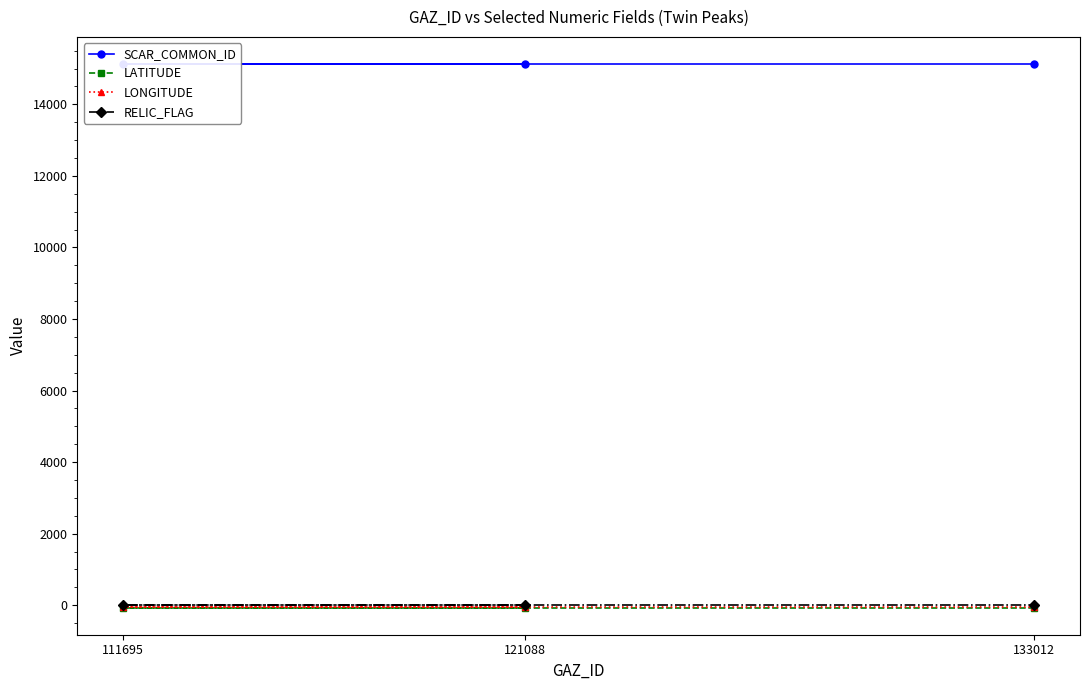

What is the spread (max minus min) of values at 121088?

15189.4